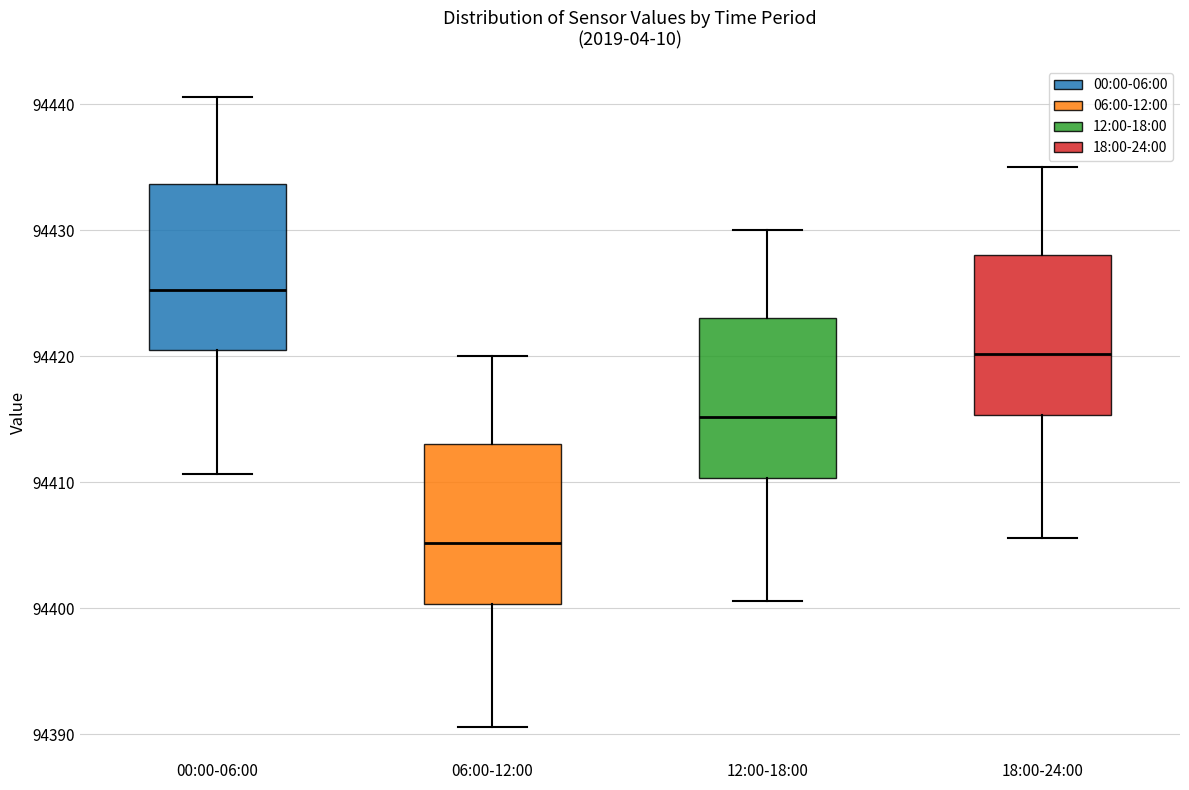

Reading left to right, transcribe this box plot: for each box, give where its median line is, the range the box spans, and where its two whiskers end, as read against the y-axis. The values are not printed on the chart, so give them approximately, as read against the axis.

00:00-06:00: median 94425, box 94420 to 94434, whiskers 94411 to 94441
06:00-12:00: median 94405, box 94400 to 94413, whiskers 94391 to 94420
12:00-18:00: median 94415, box 94410 to 94423, whiskers 94401 to 94430
18:00-24:00: median 94420, box 94415 to 94428, whiskers 94406 to 94435